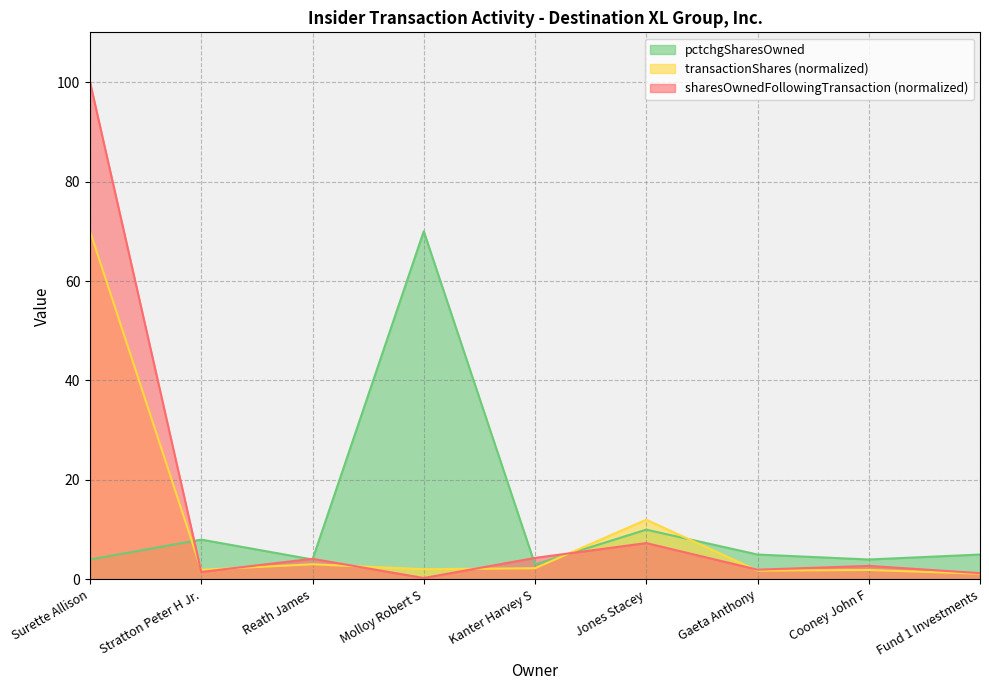

How many data points in transactionShares are less than 2?

4